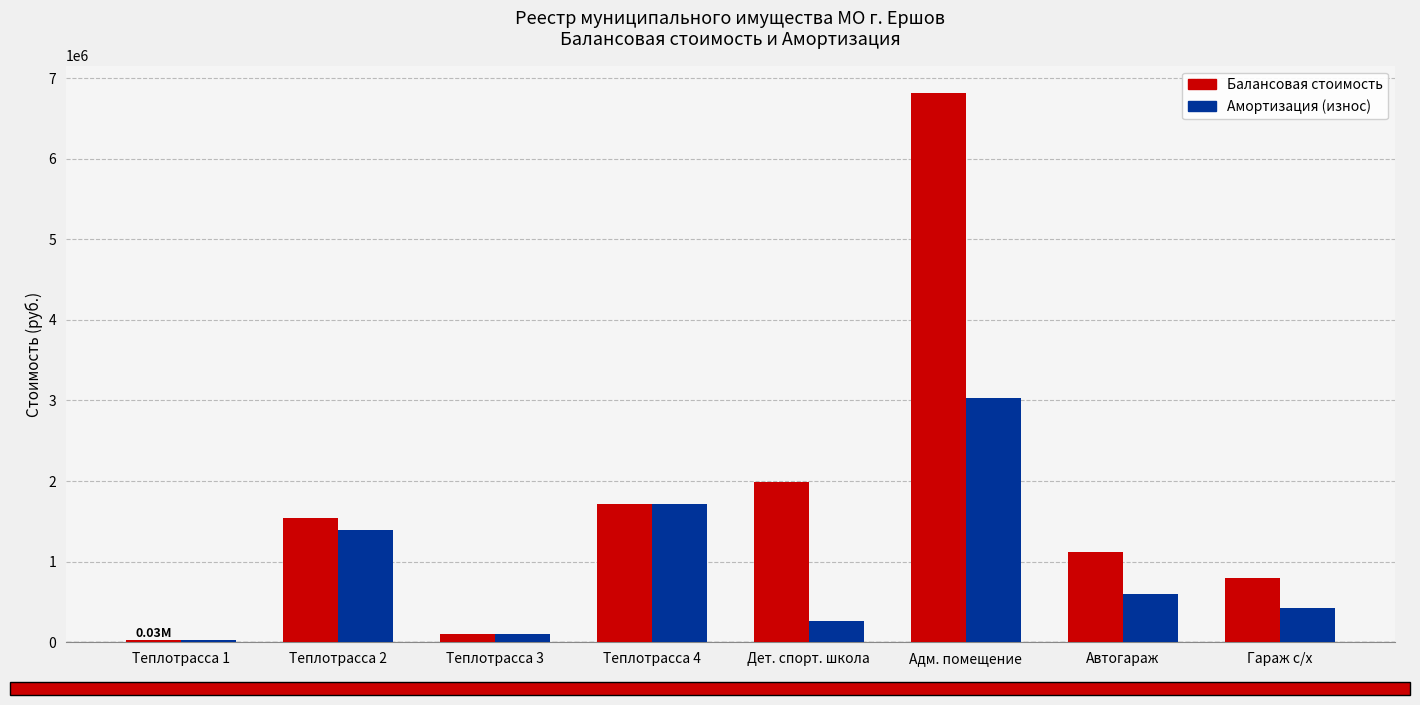

Which category has the highest value in the Амортизация (износ) series?

Адм. помещение